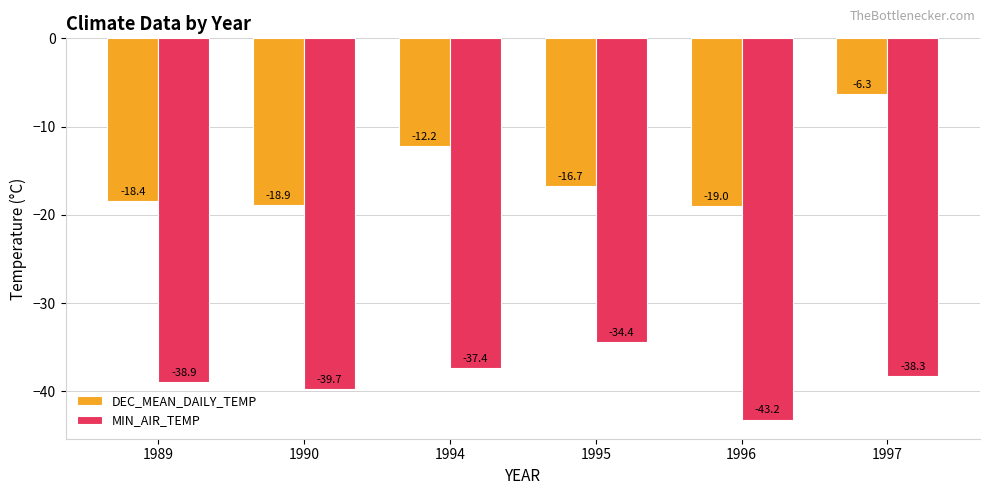

What is the spread (max minus min) of values at 1997?

32.0